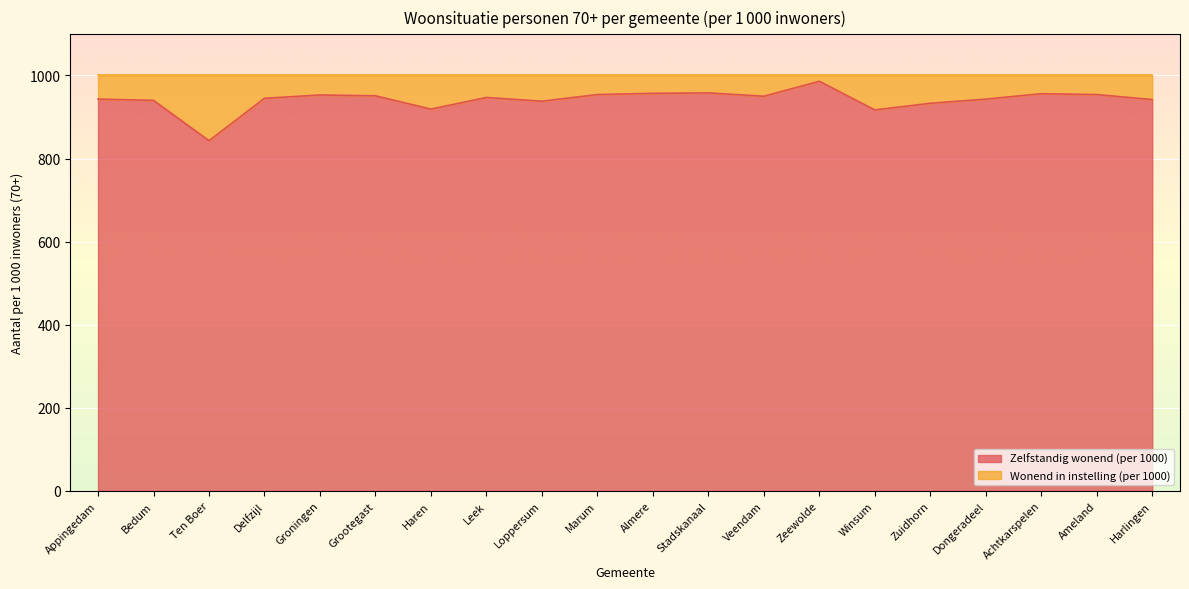

What is the value of the 5th point from the left?

953